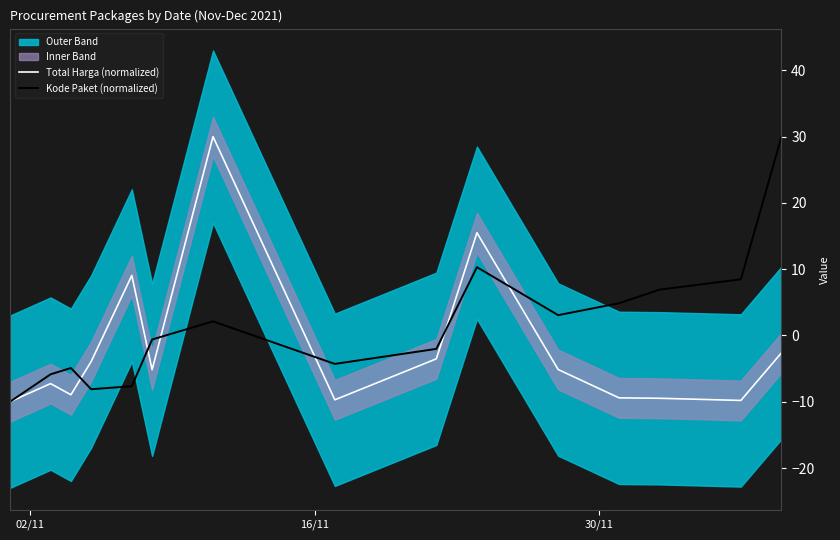

How many interior local peaks does the Kode Paket (normalized) series have?

3